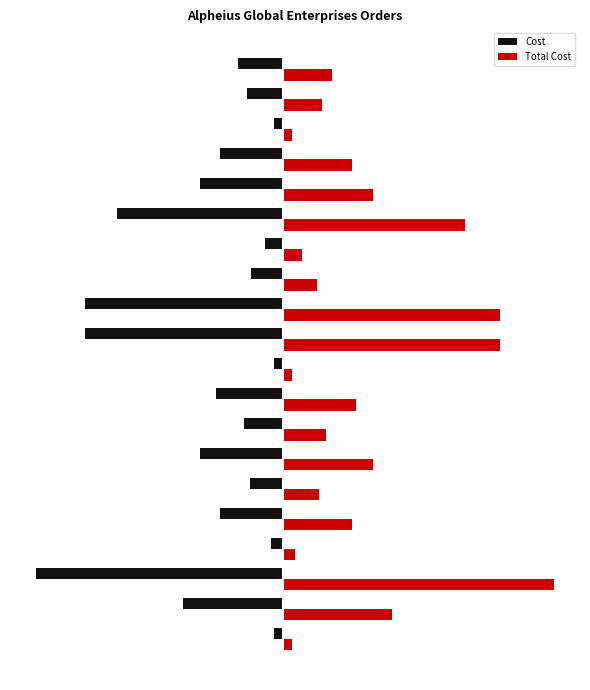

What are all the series names shown in the legend?

Cost, Total Cost